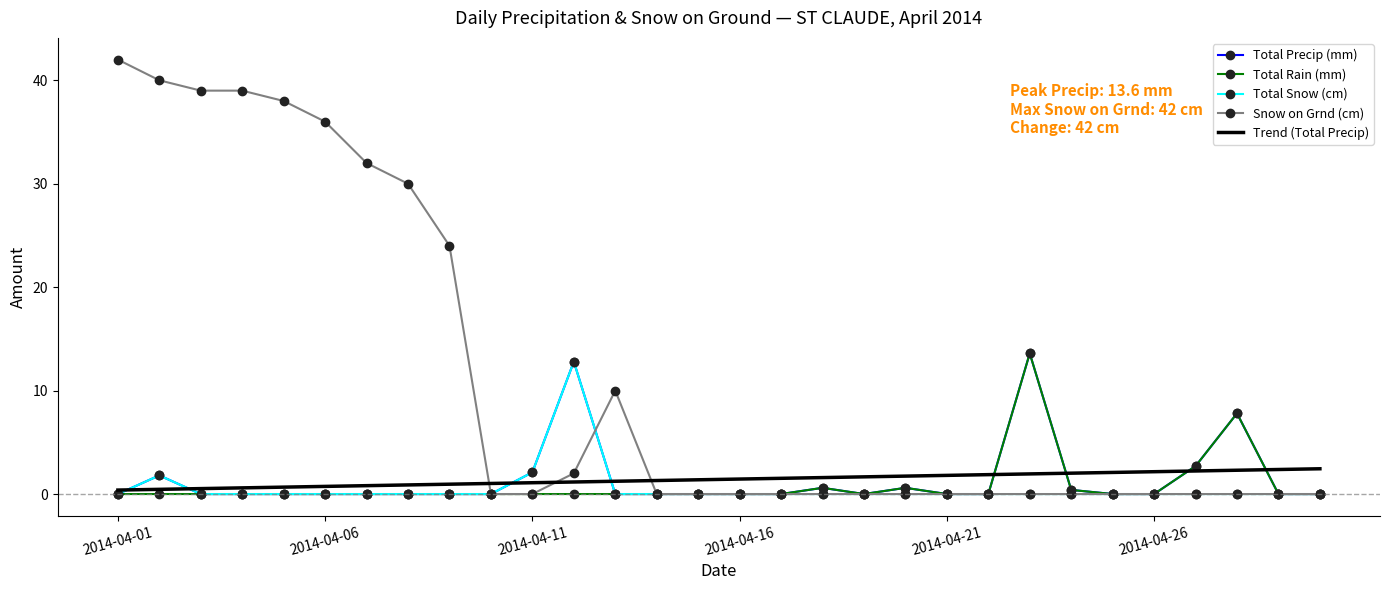

At how many categories does at least one series exceed 41?

1